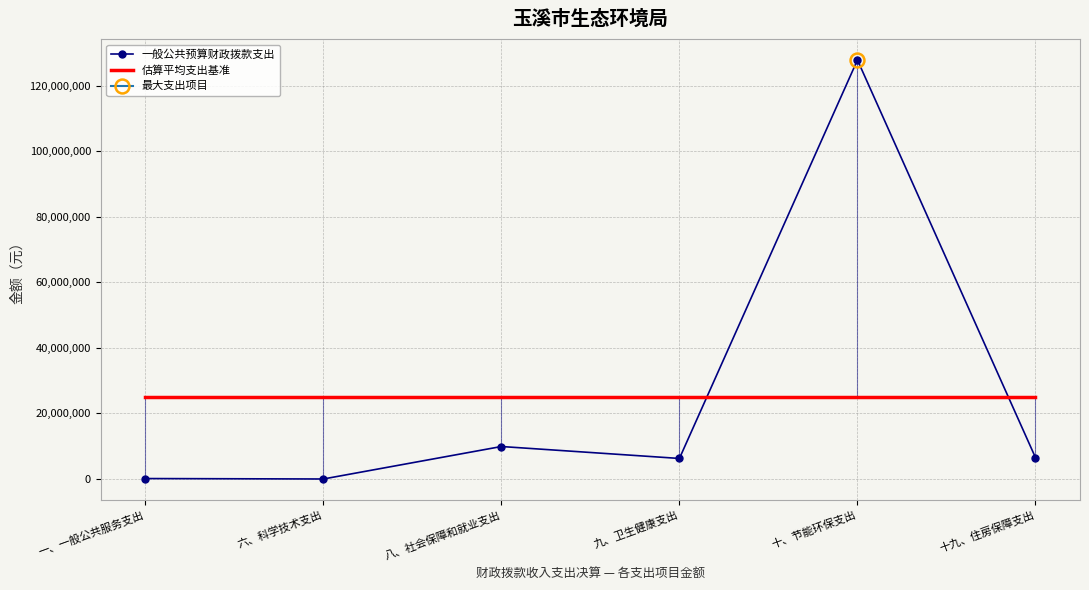

True or false: 估算平均支出基准 has more than 1 interior local peaks.

False